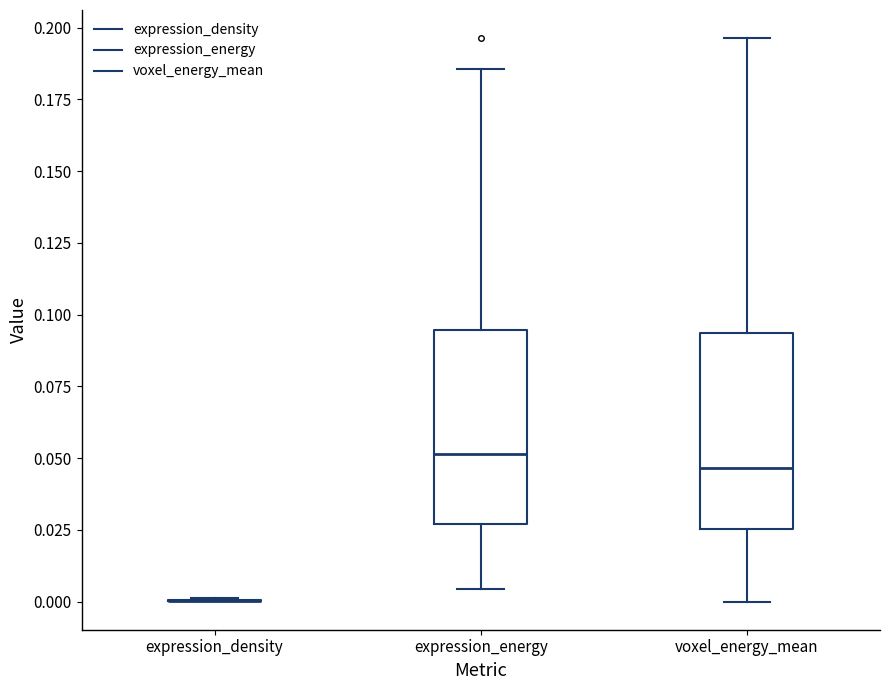

Reading left to right, transcribe this box plot: for each box, give where its median line is, the range the box spans, and where its two whiskers end, as read against the y-axis. The values are not printed on the chart, so give them approximately, as read against the axis.

expression_density: box collapsed to a line at 0.000, whiskers 0.000 to 0.000
expression_energy: median 0.050, box 0.025 to 0.095, whiskers 0.005 to 0.185
voxel_energy_mean: median 0.045, box 0.025 to 0.095, whiskers 0.000 to 0.195